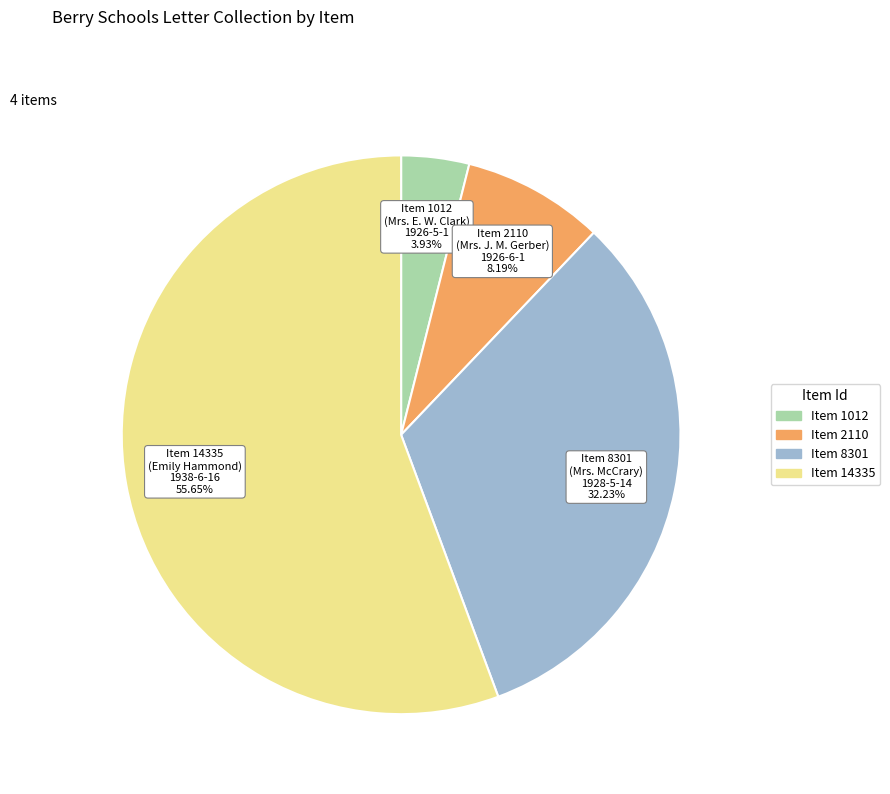

How many segments does this pie chart have?

4